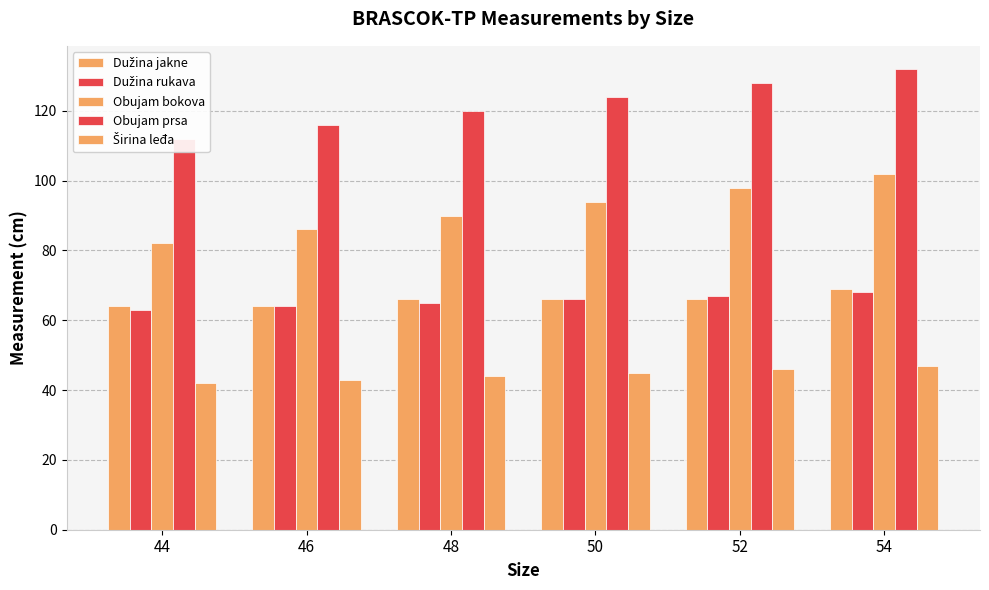

True or false: Obujam bokova has a value of 98 at 52.

True